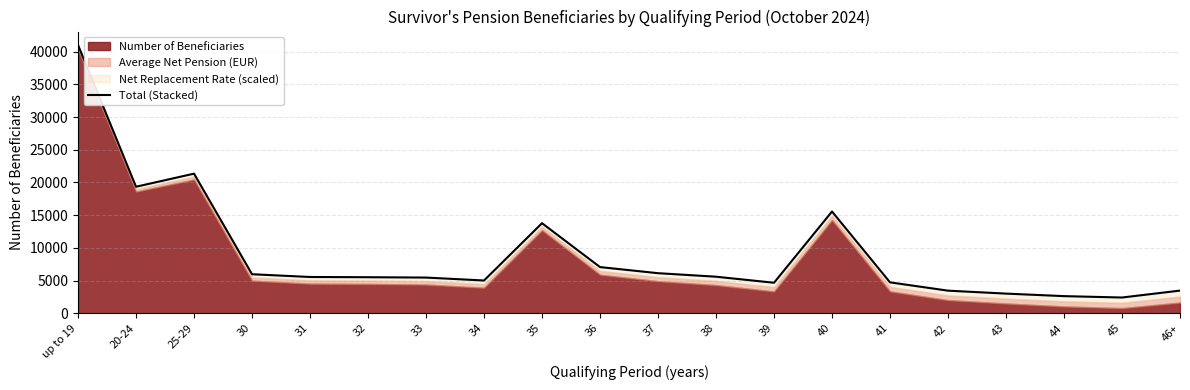

Rank the categories by value from highest to lowest.

up to 19, 25-29, 20-24, 40, 35, 36, 37, 30, 38, 31, 32, 33, 34, 41, 39, 46+, 42, 43, 44, 45